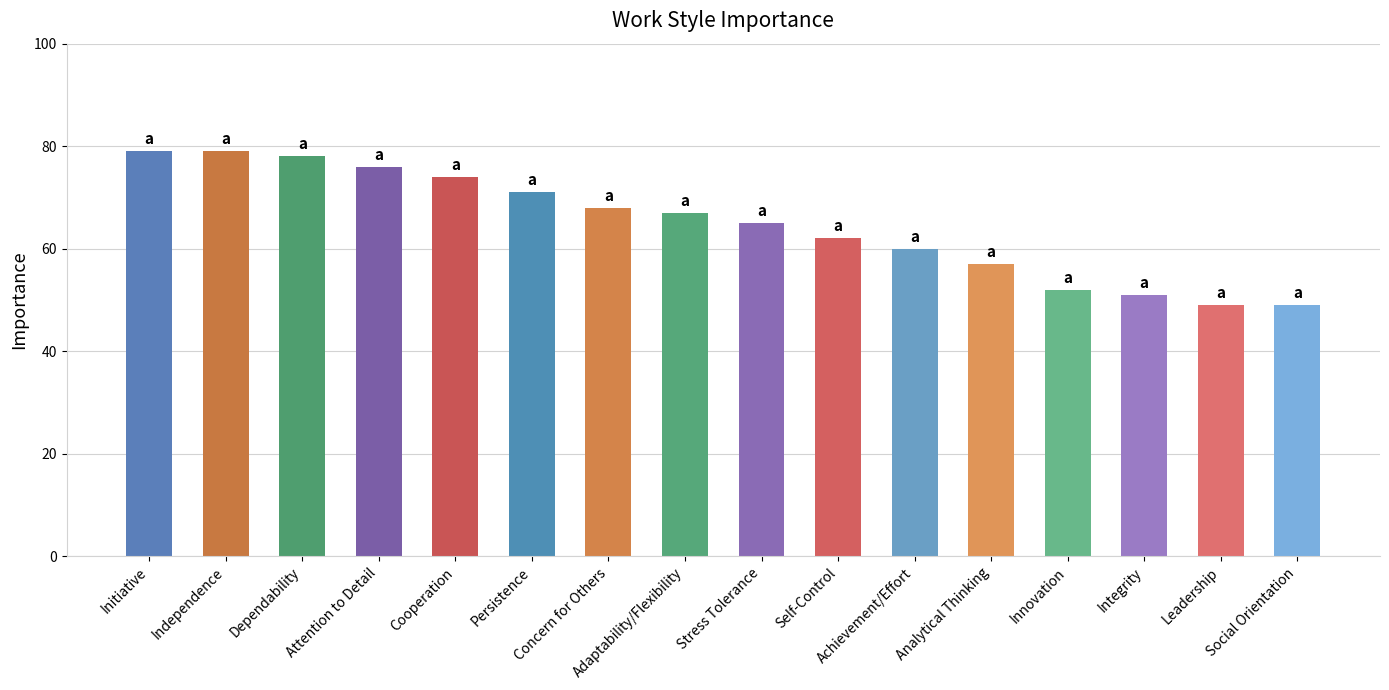

What is the average value?

65